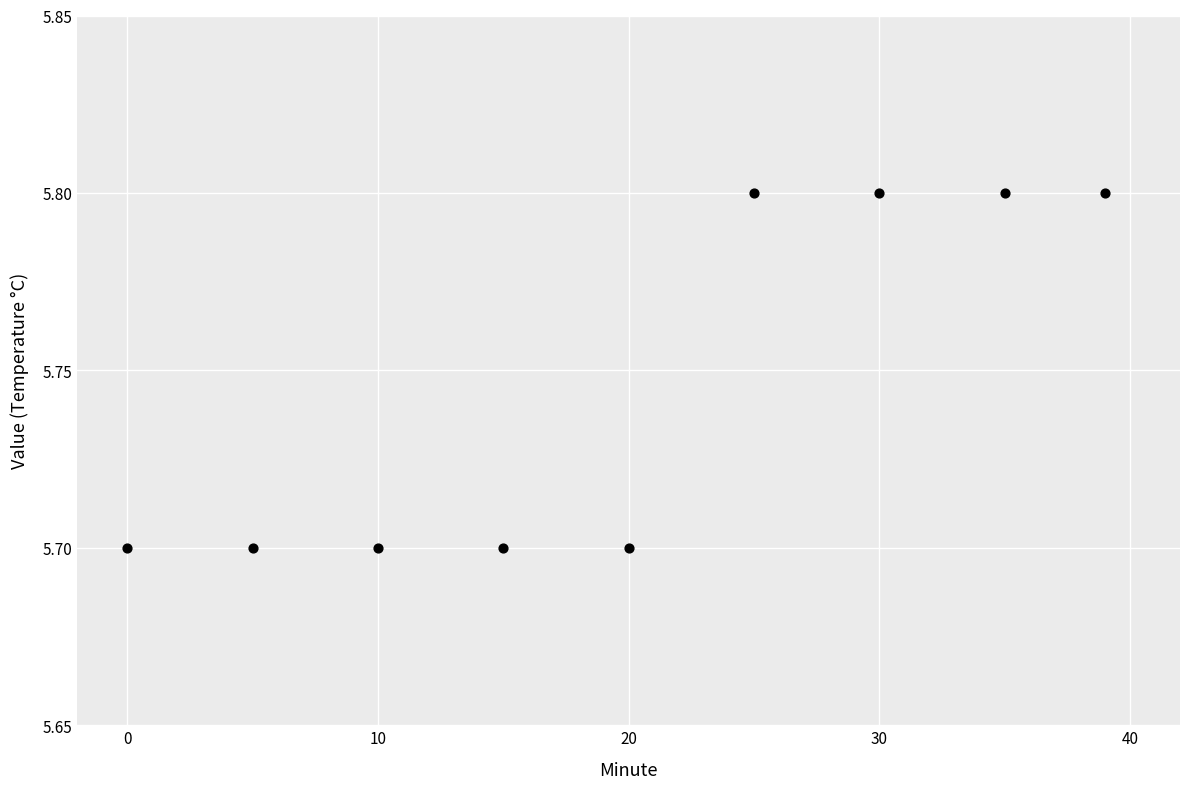

What is the range of X values (max minus min)?

39.0